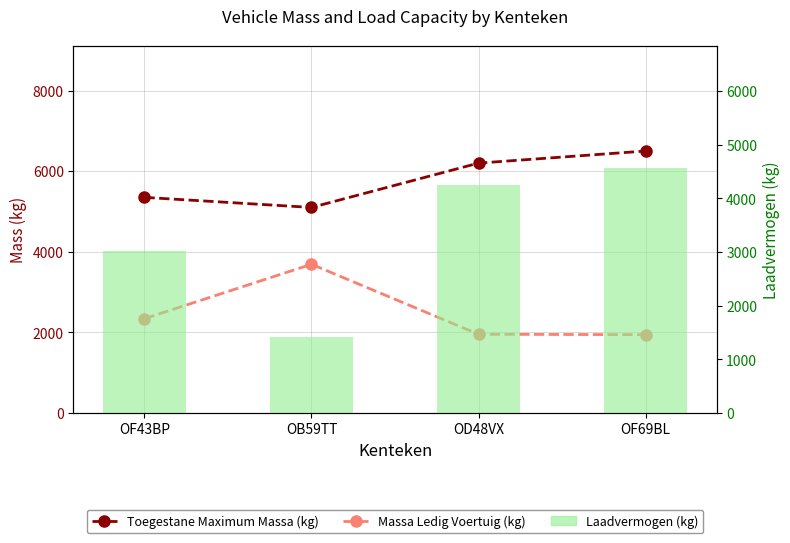

Does the chart contain stacked bars?

No